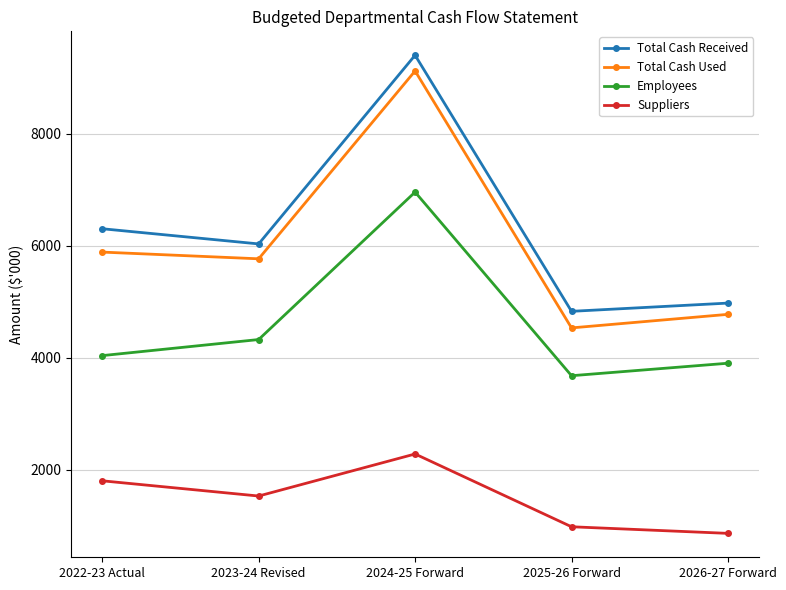

What is the minimum value shown in the chart?

866